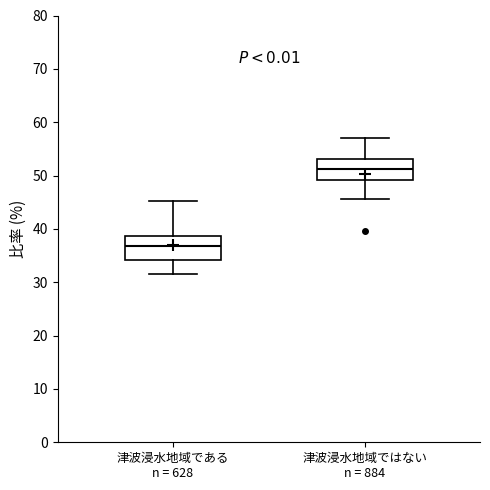

Reading left to right, read every box against the y-axis: the position of its median line, the range the box covers, and the ends of its whiskers. The values are not printed on the chart, so give them approximately, as read against the axis.

津波浸水地域である n = 628: median 37, box 34 to 39, whiskers 32 to 45
津波浸水地域ではない n = 884: median 51, box 49 to 53, whiskers 46 to 57